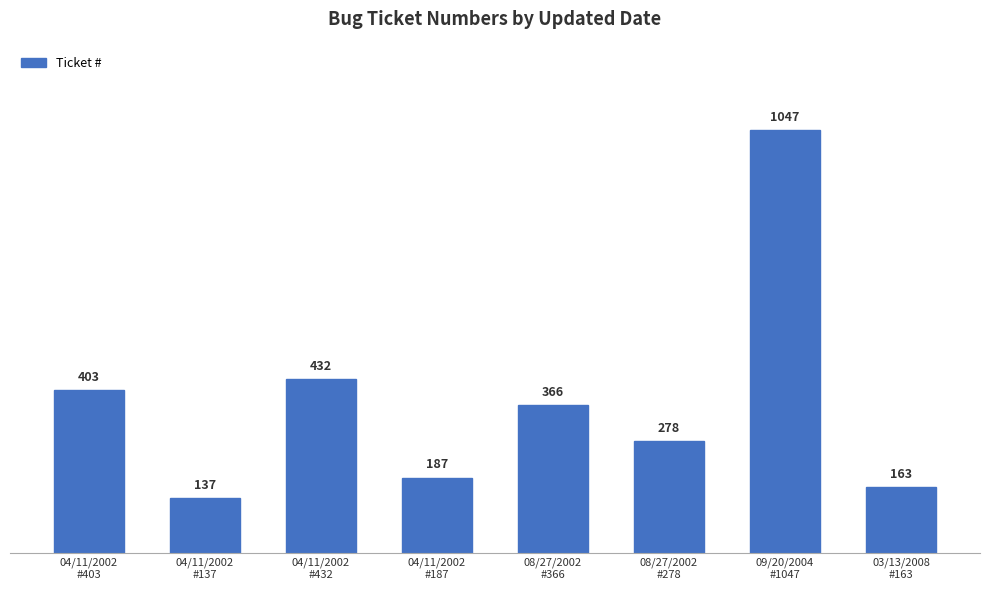

What is the sum of all values?

3013